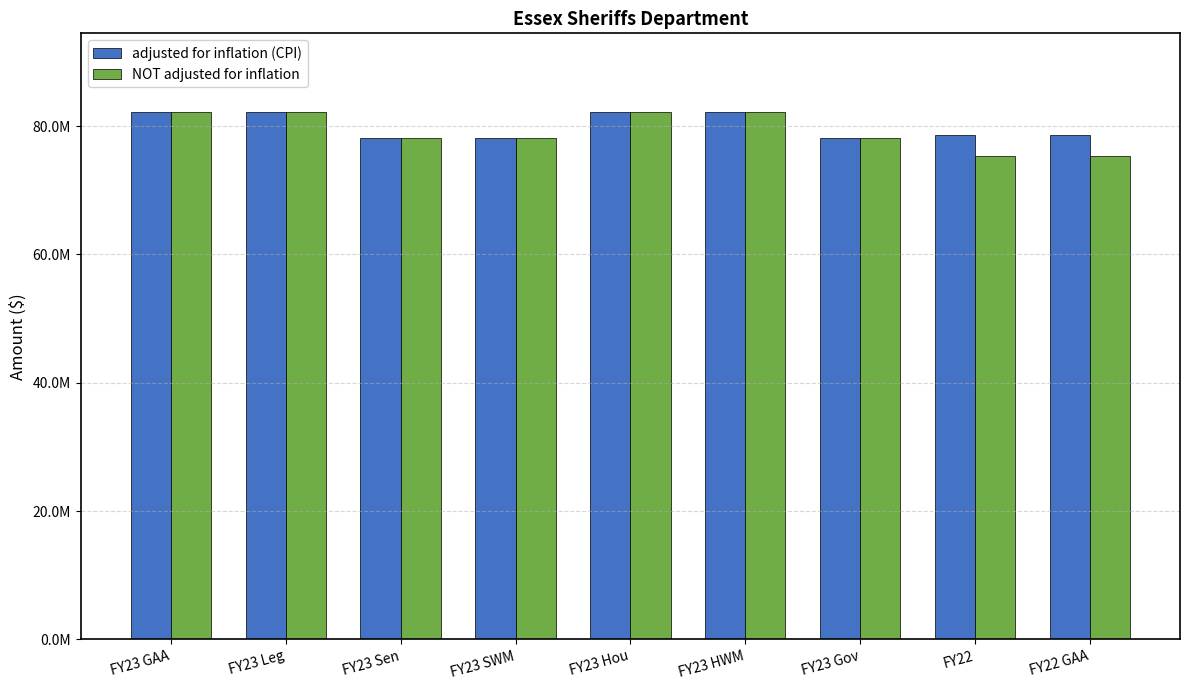

What is the difference between the second highest and minimum values in the NOT adjusted for inflation series?

6782452